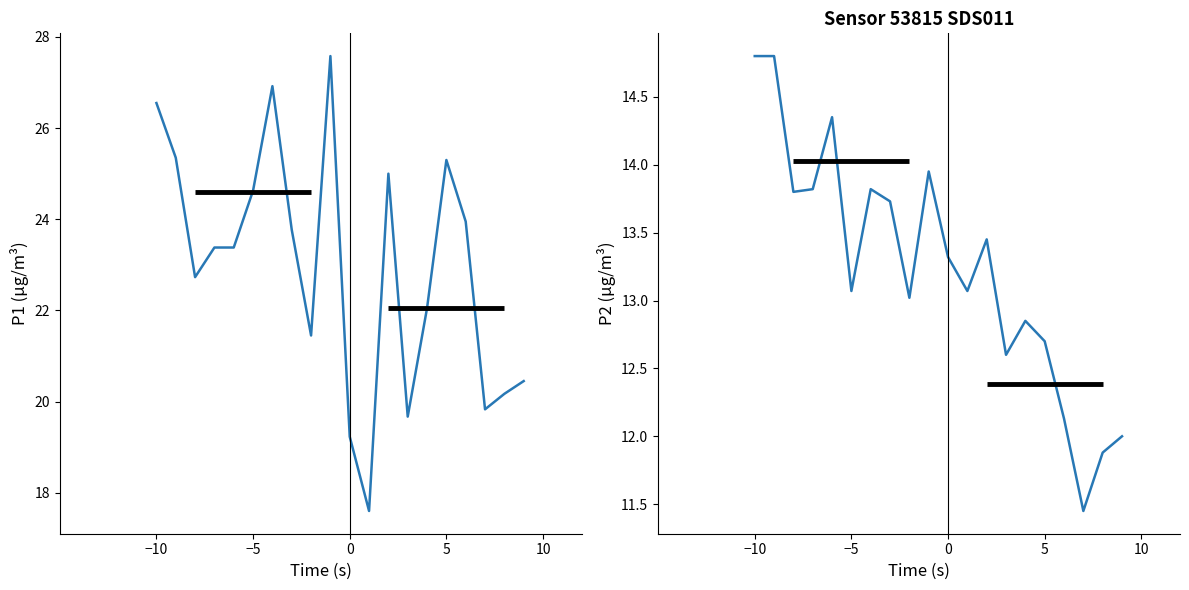

Rank the series by their average value, from lowest to highest.

P2, P1